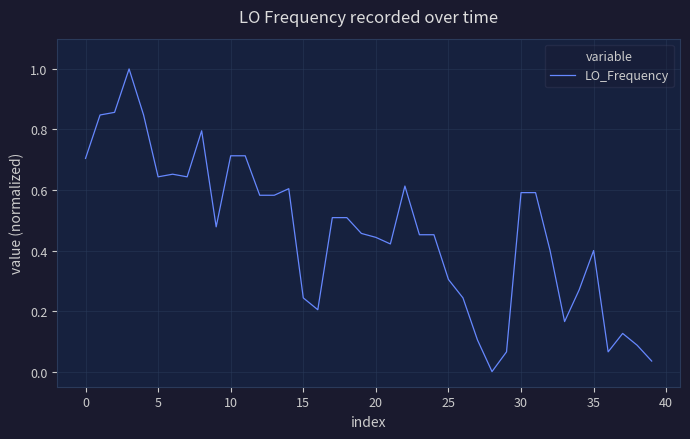

Does the chart display data point markers on the line(s)?

No